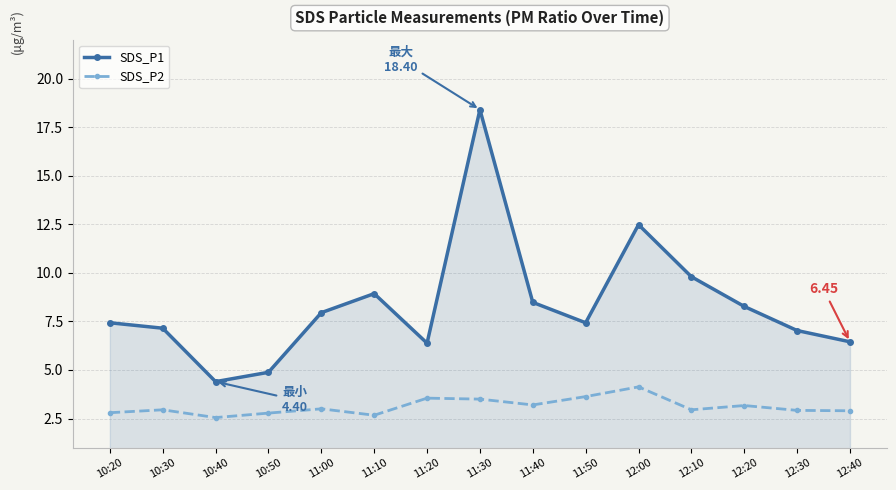

How many distinct data groups are displayed?

2